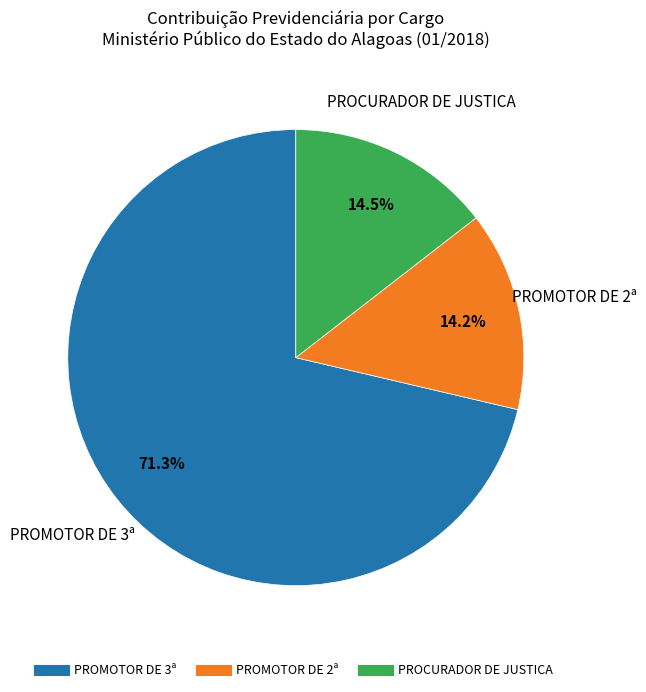

Is there any slice that represents more than half of the pie?

Yes